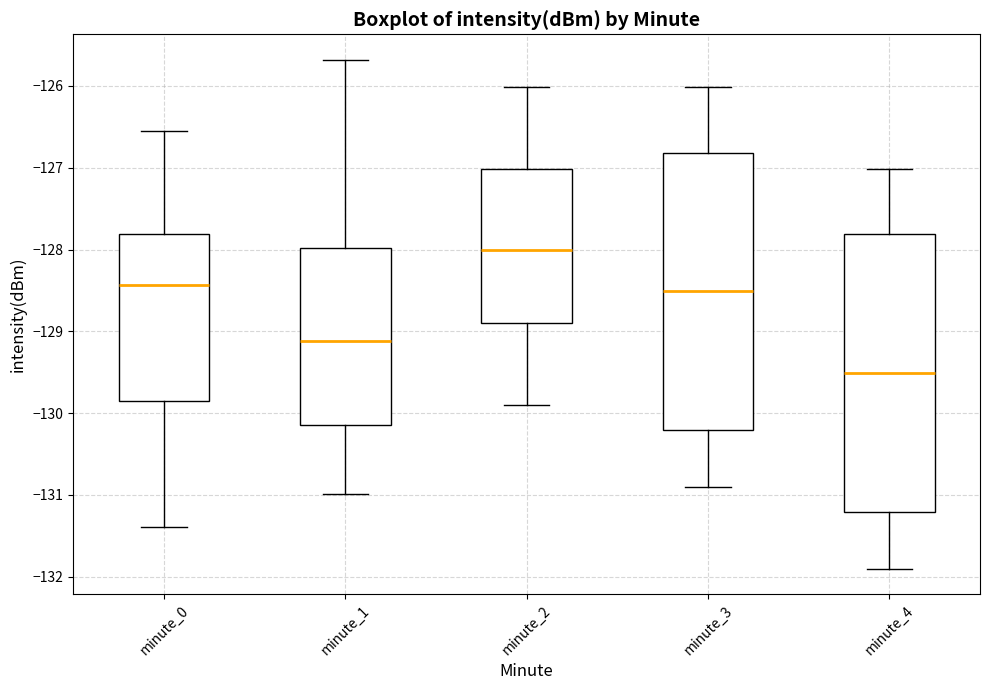

Where does the upper whisker of the box for minute_0 end on the y-axis? The values are not printed on the chart, so give them approximately, as read against the axis.

-126.5